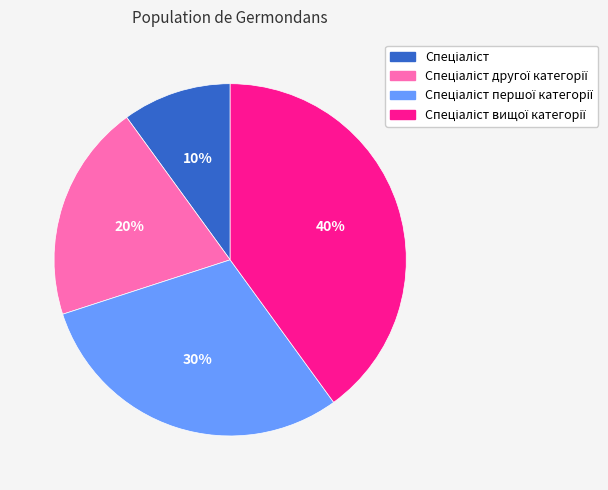

To the nearest percent, what is the difference between the largest and smallest slice percentages?

30%